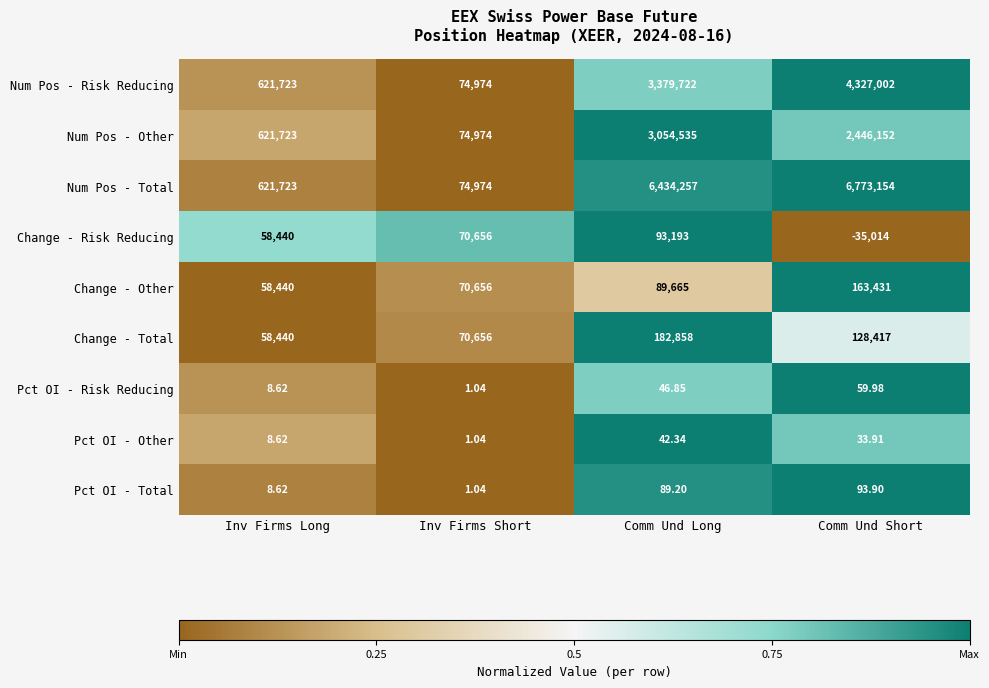

Which series has the largest range (max minus min)?

Num Pos - Total